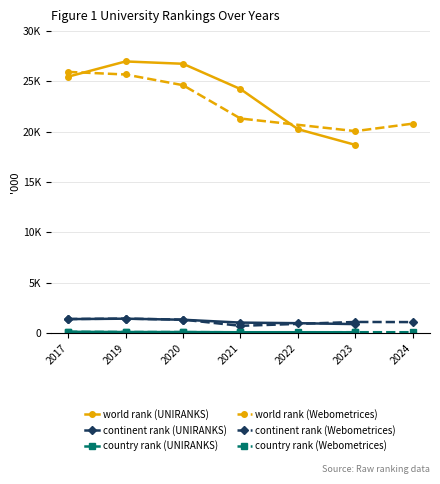

What value does the continent rank (UNIRANKS) series have at 2021?

1037